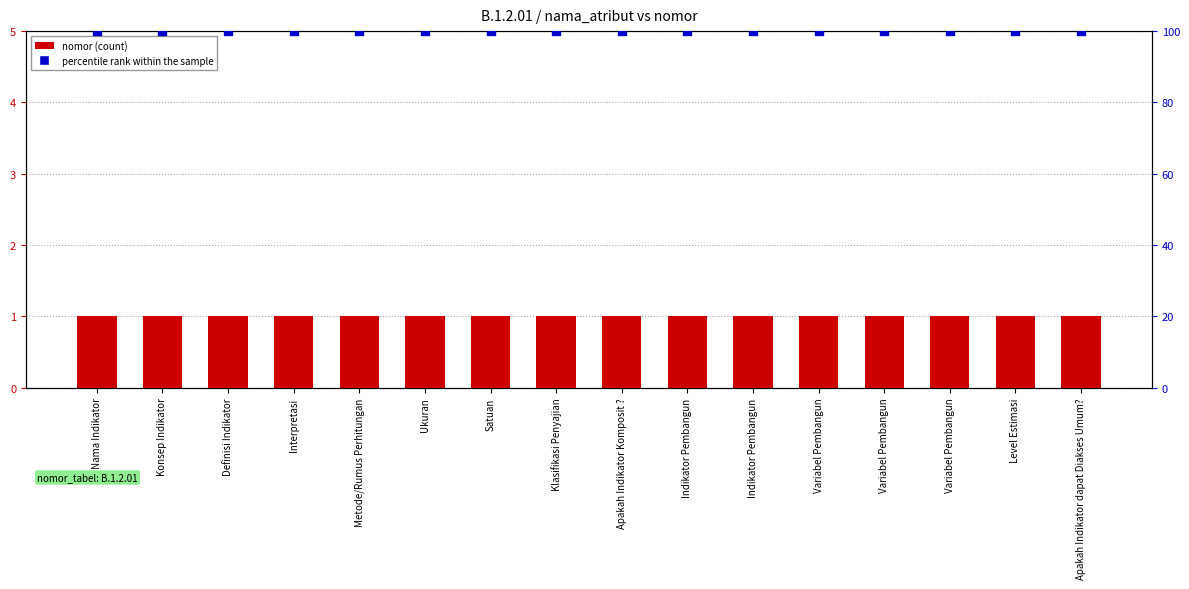

Which series contains the highest Y value?

percentile rank within the sample